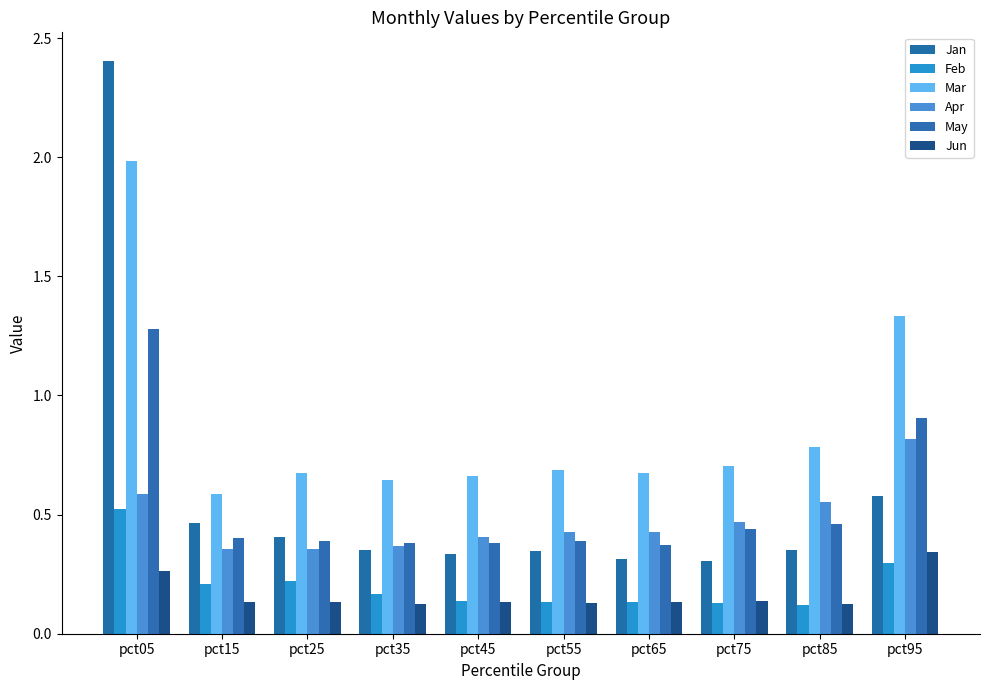

True or false: Feb has a value of 0.1 at pct15.

False